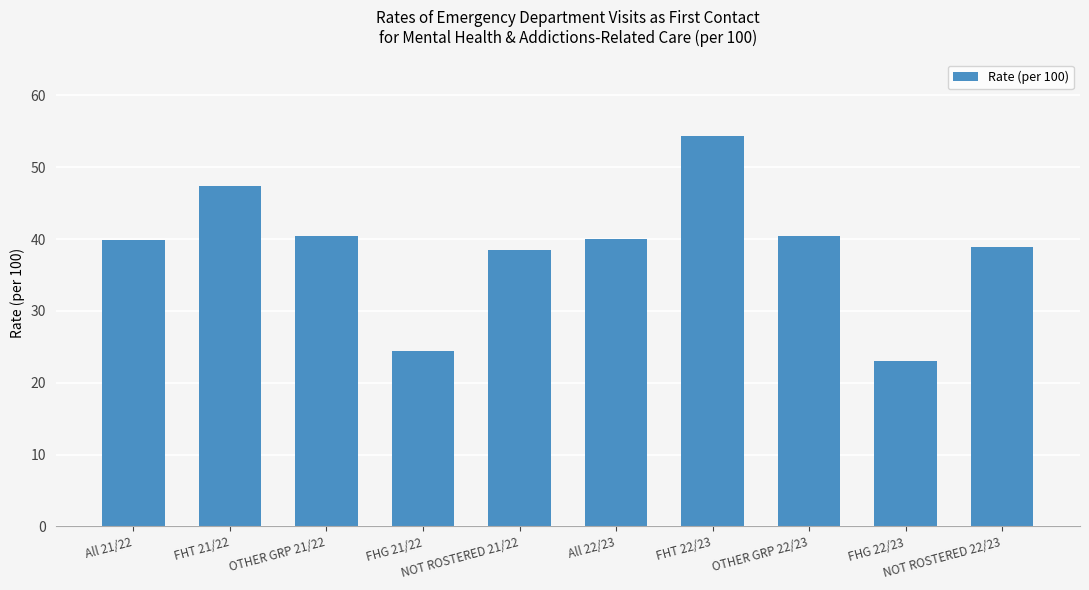

Is it true that the value at FHT 22/23 is 54.4?

True